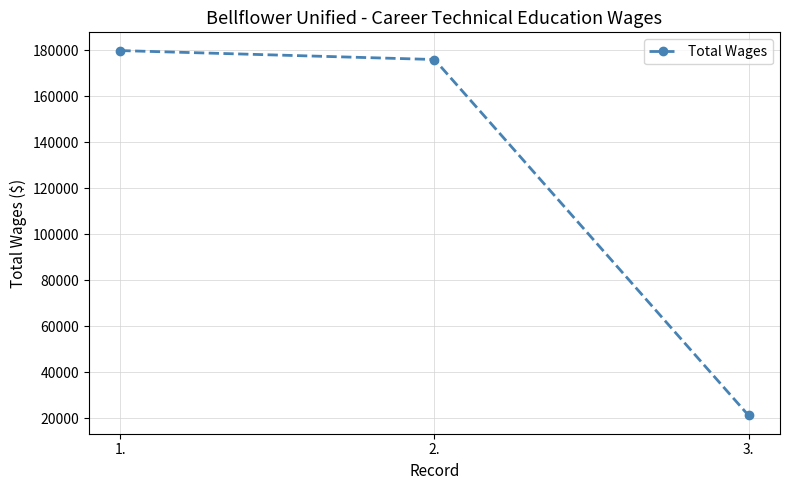

Reading right to left, what are all the values shown in this chart?

21206	175956	179845